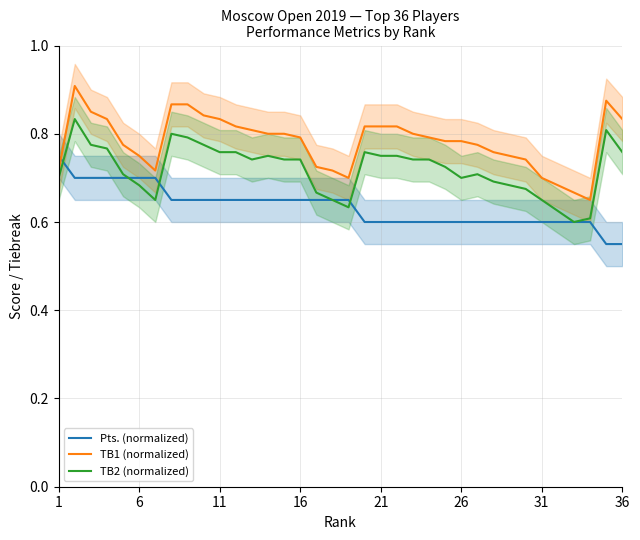

The value of Pts. (normalized) at 26 is 0.6. True or false?

True